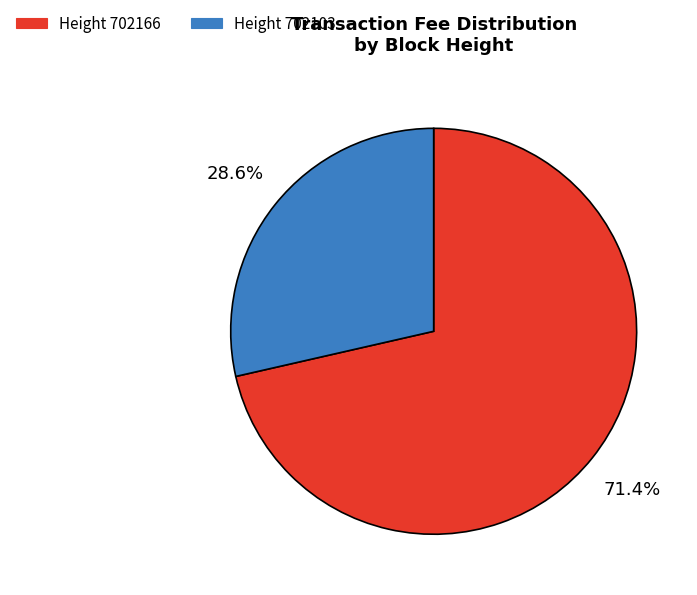

Is there a majority slice in this chart?

Yes